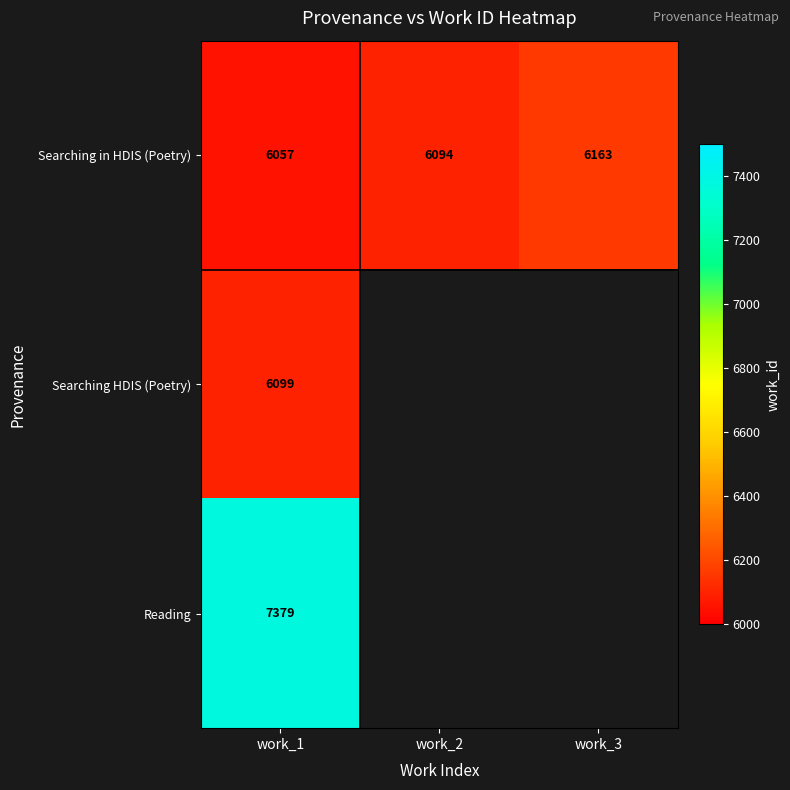

What is the sum of all Searching in HDIS (Poetry) values?

18314